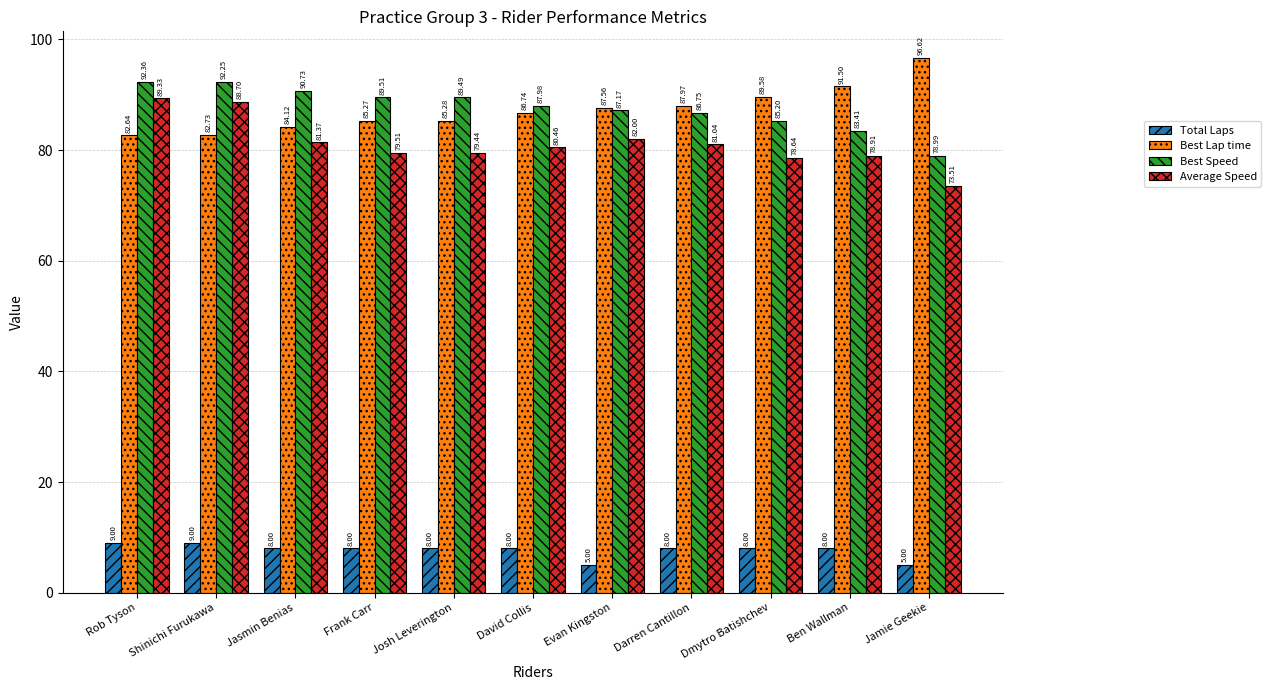

Where does the Total Laps series first go above 8?

Rob Tyson